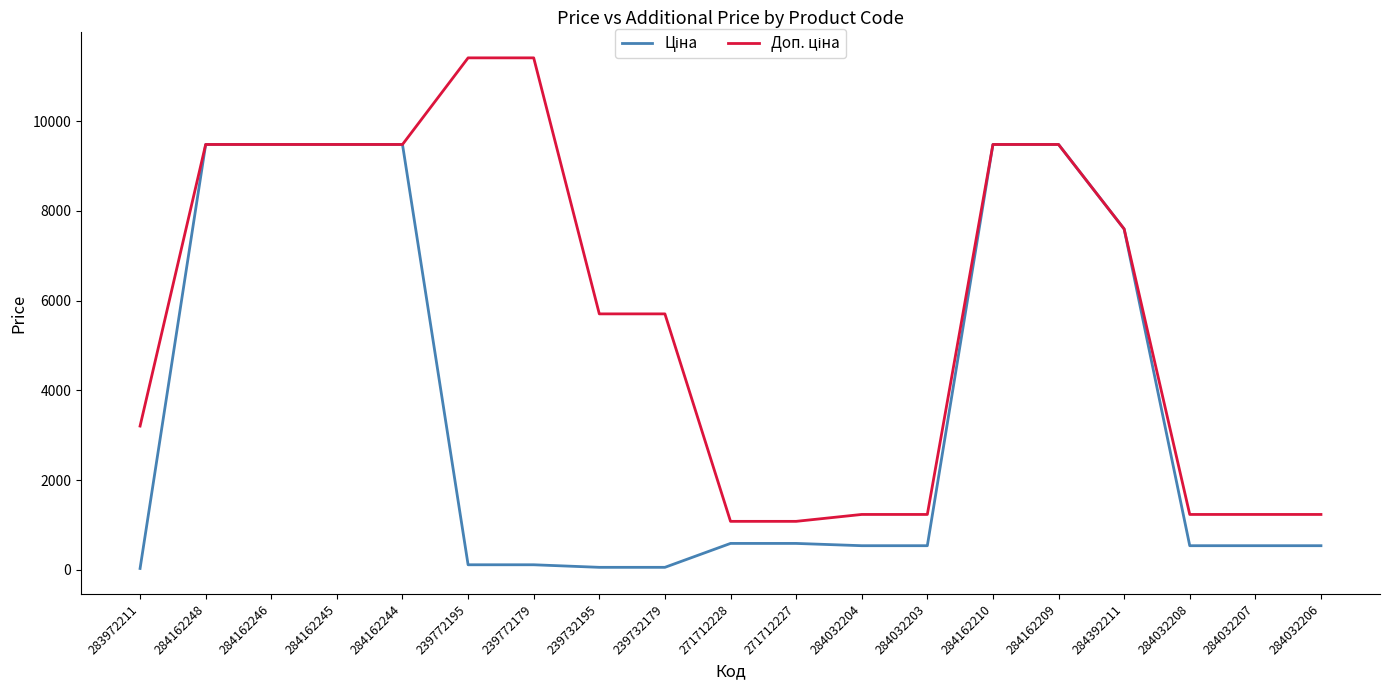

What is the total value across all series at 284162209?

18960.1